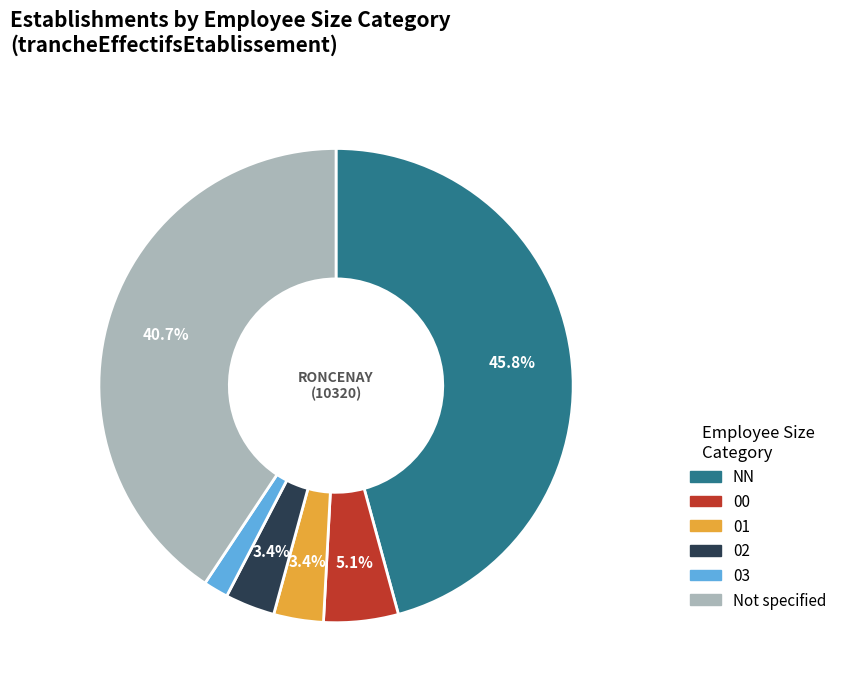

Is there a majority slice in this chart?

No